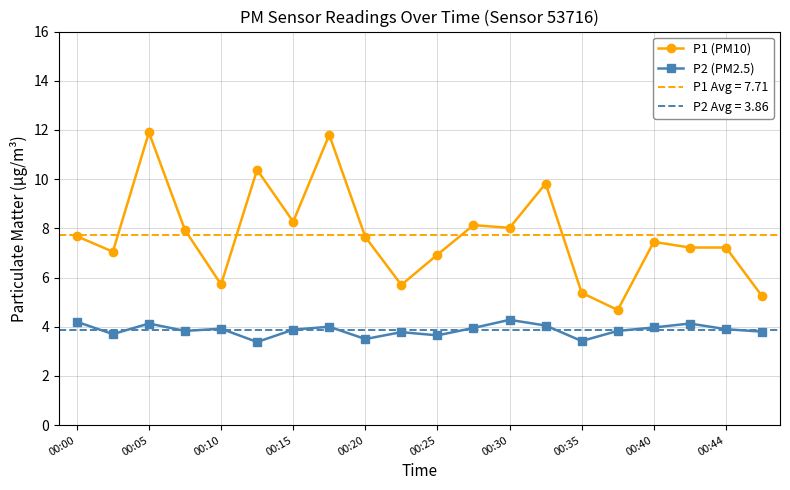

Does the chart have visible grid lines?

Yes